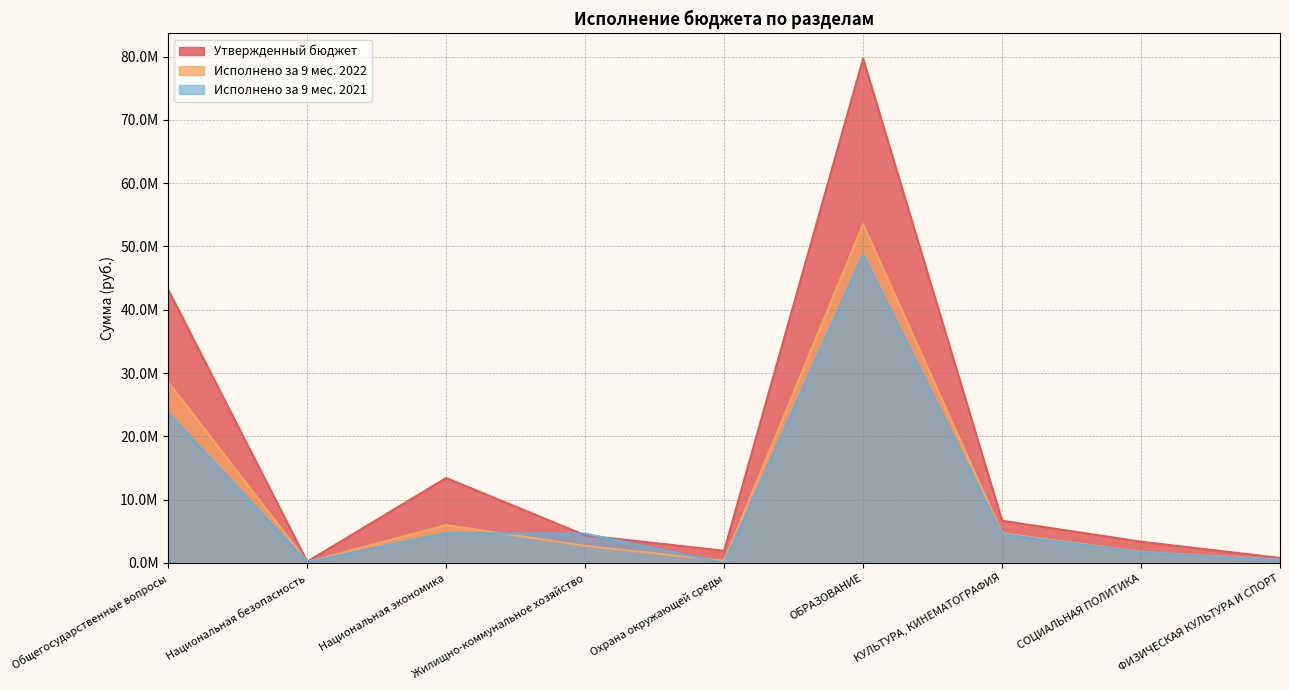

At how many categories does at least one series exceed 34304618?

2